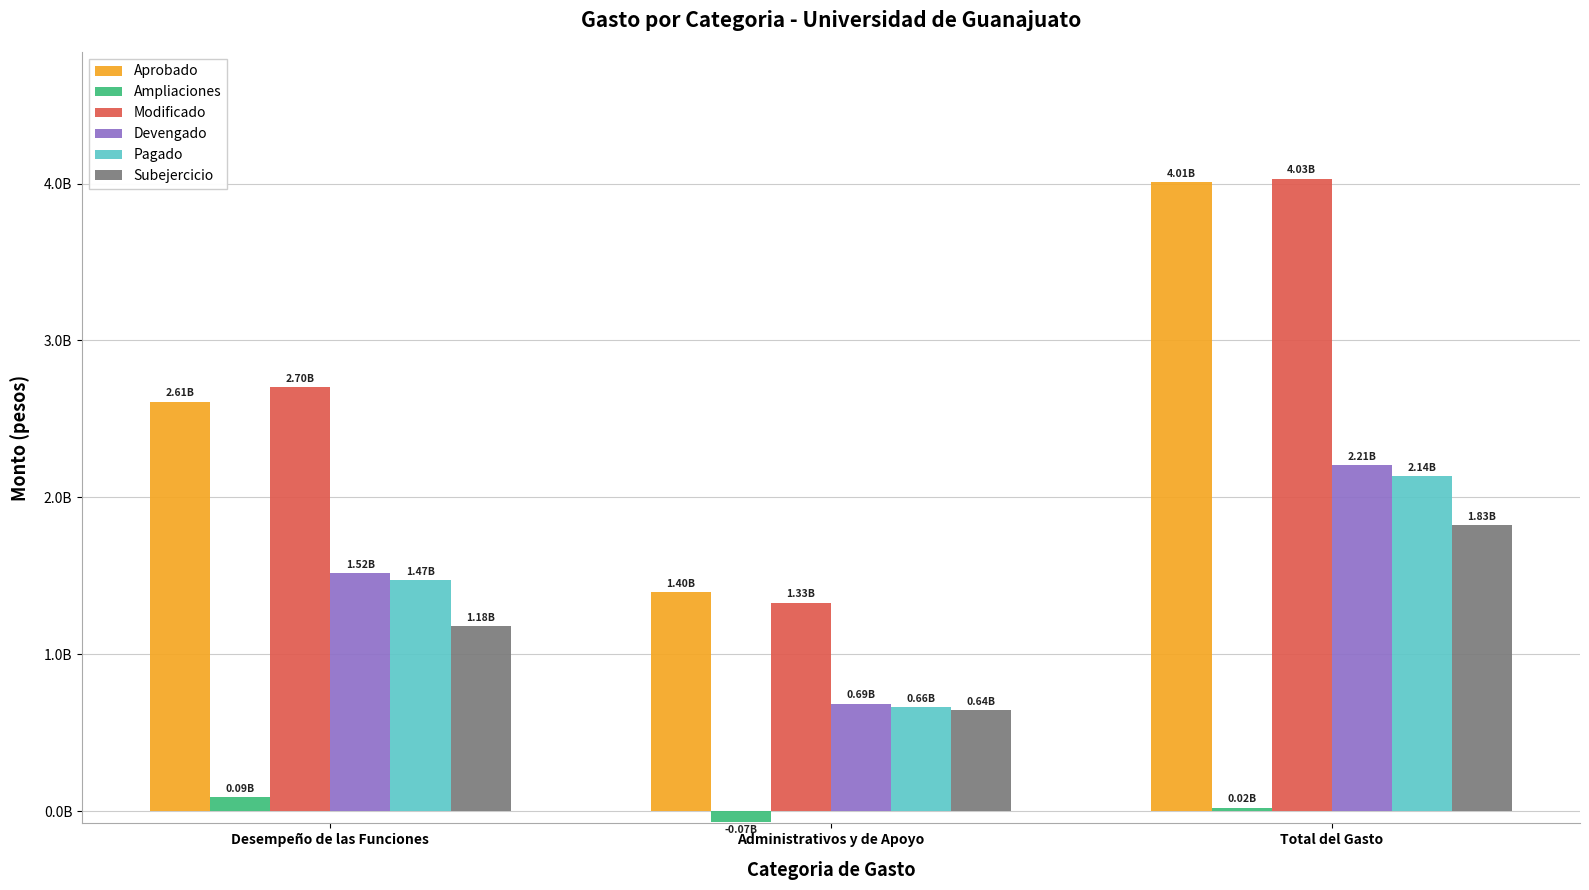

Reading left to right, extract all data points from this chart.

Aprobado: 2610601731.3	1396514278.7	4007116010.0
Ampliaciones: 91175915.1	-66647945.4	24527969.8
Modificado: 2701777646.4	1329866333.4	4031643979.8
Devengado: 1519194066.2	686685188.6	2205879254.8
Pagado: 1473861390.9	664633507.4	2138494898.3
Subejercicio: 1182583580.2	643181144.8	1825764724.9